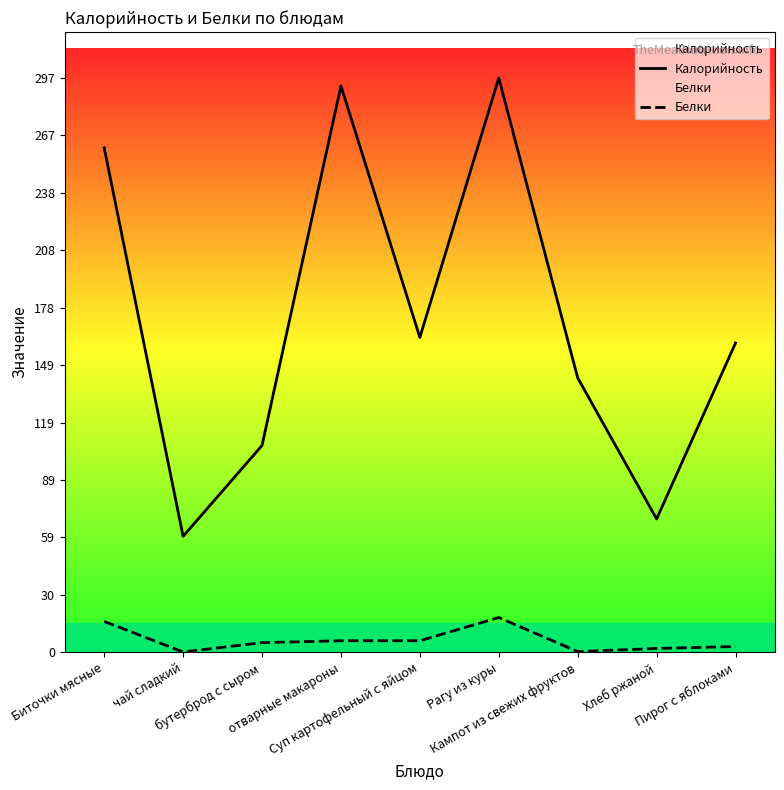

Does the chart display data point markers on the line(s)?

No